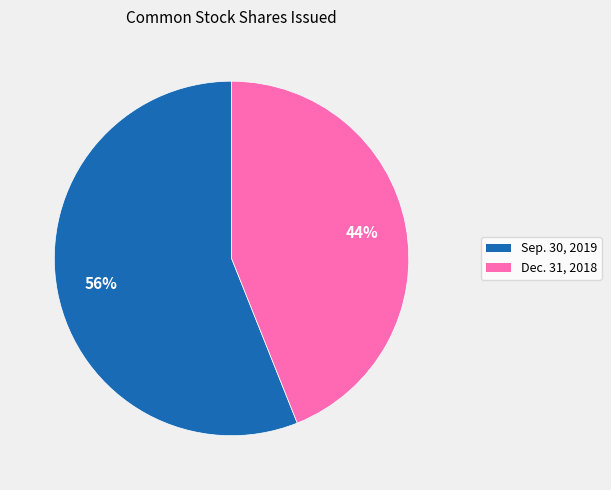

To the nearest percent, what is the average slice percentage?

50%